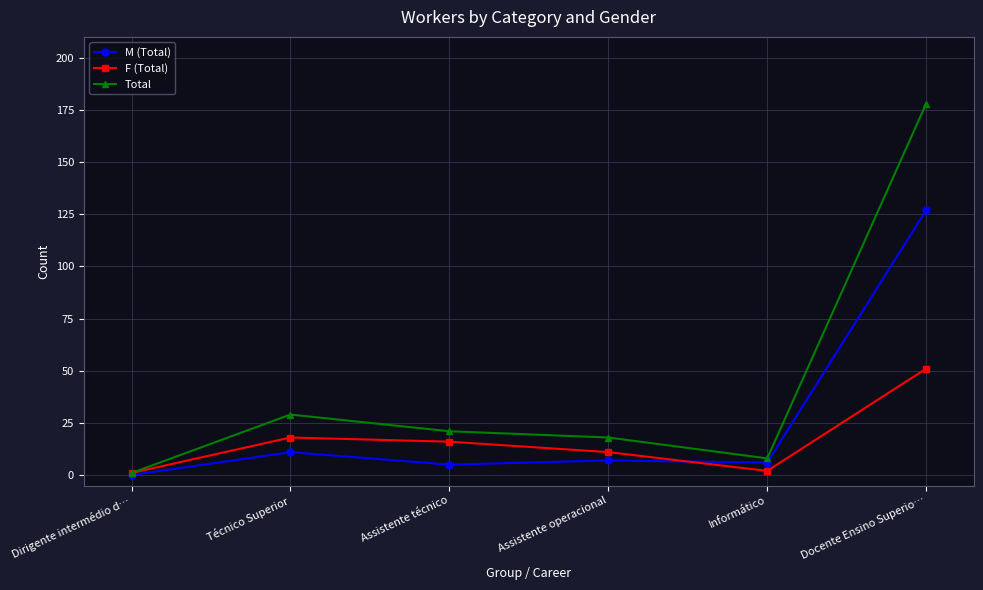

Reading left to right, list all the values displayed in this chart.

M (Total): 0	11	5	7	6	127
F (Total): 1	18	16	11	2	51
Total: 1	29	21	18	8	178